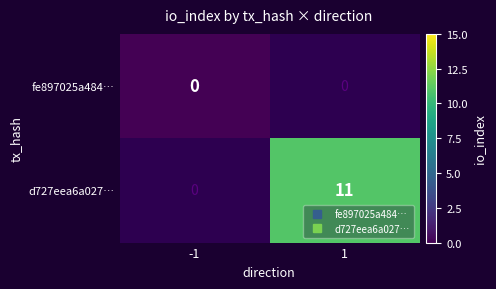

List the labels in order of fe897025a484… value, smallest first.

-1, 1